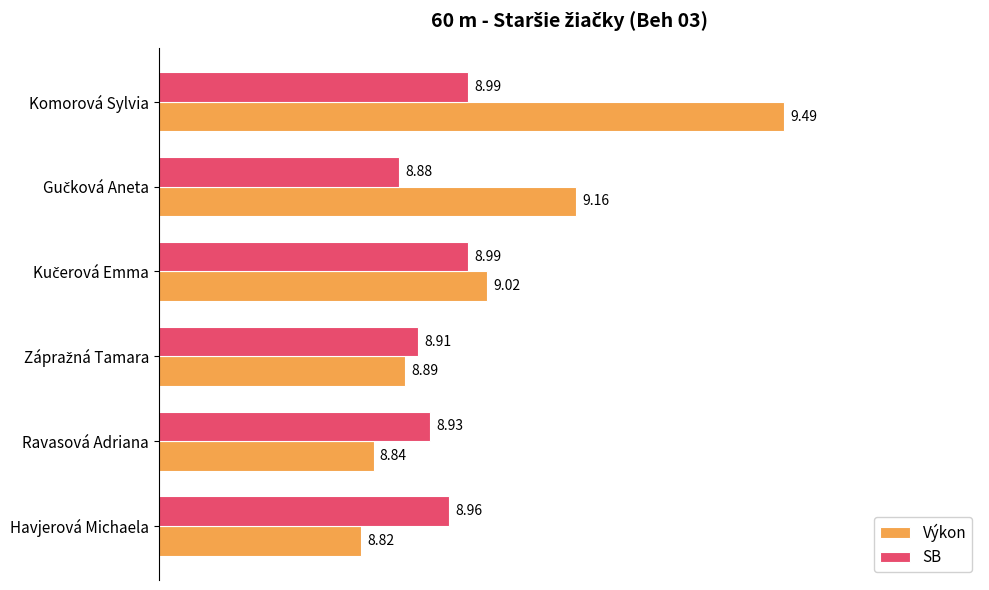

Which category has the lowest value in the Výkon series?

Havjerová Michaela